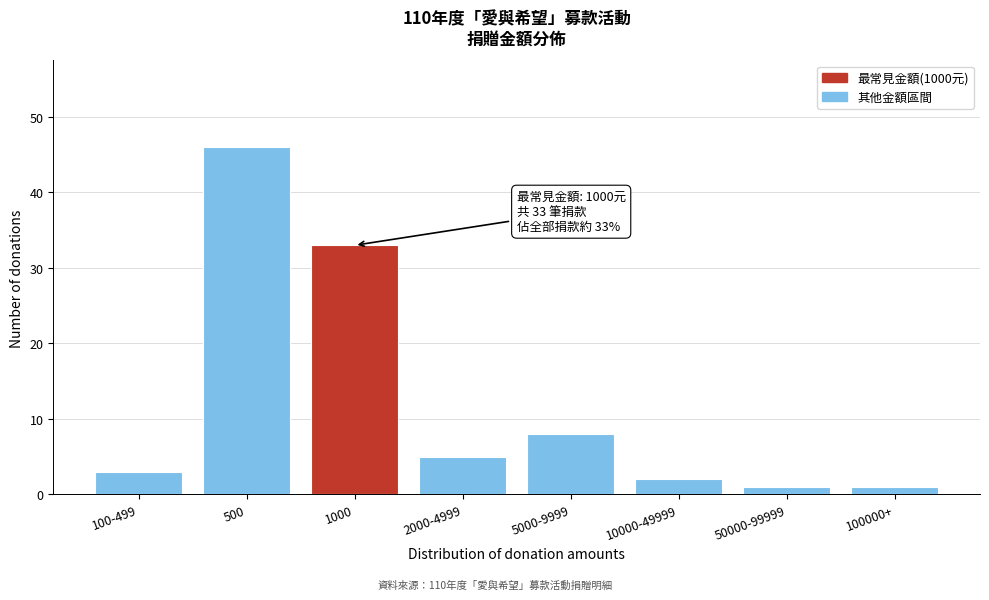

Reading left to right, what are all the values shown in this chart?

3	46	33	5	8	2	1	1